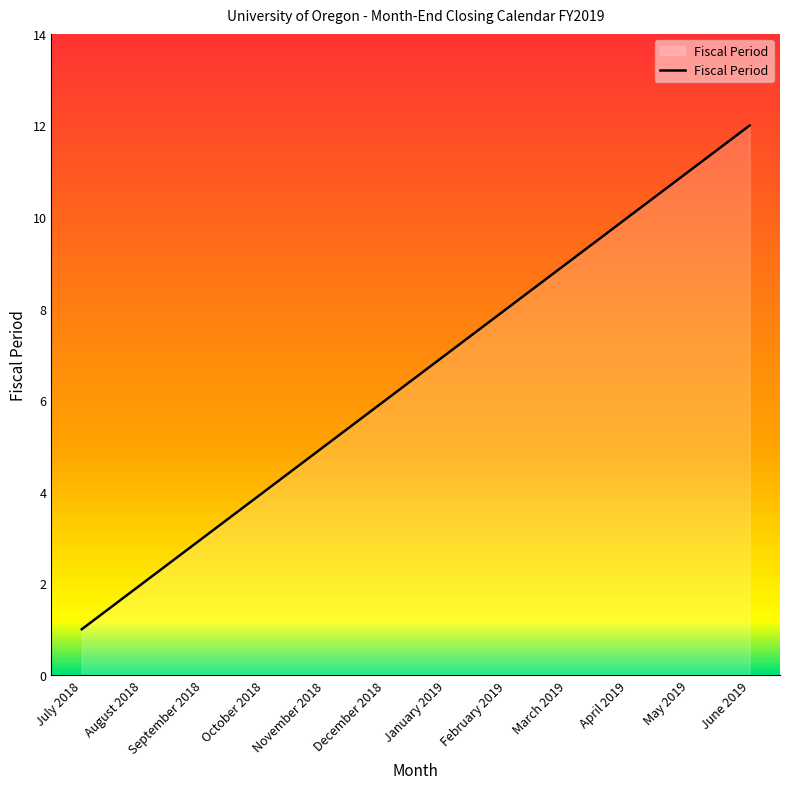

How many values are below 7?

6